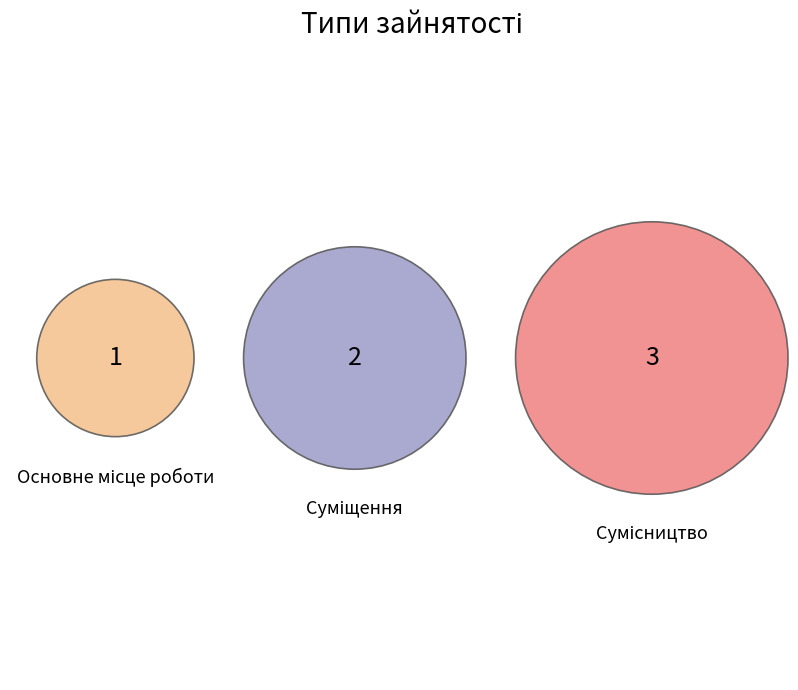

How many segments does this pie chart have?

3